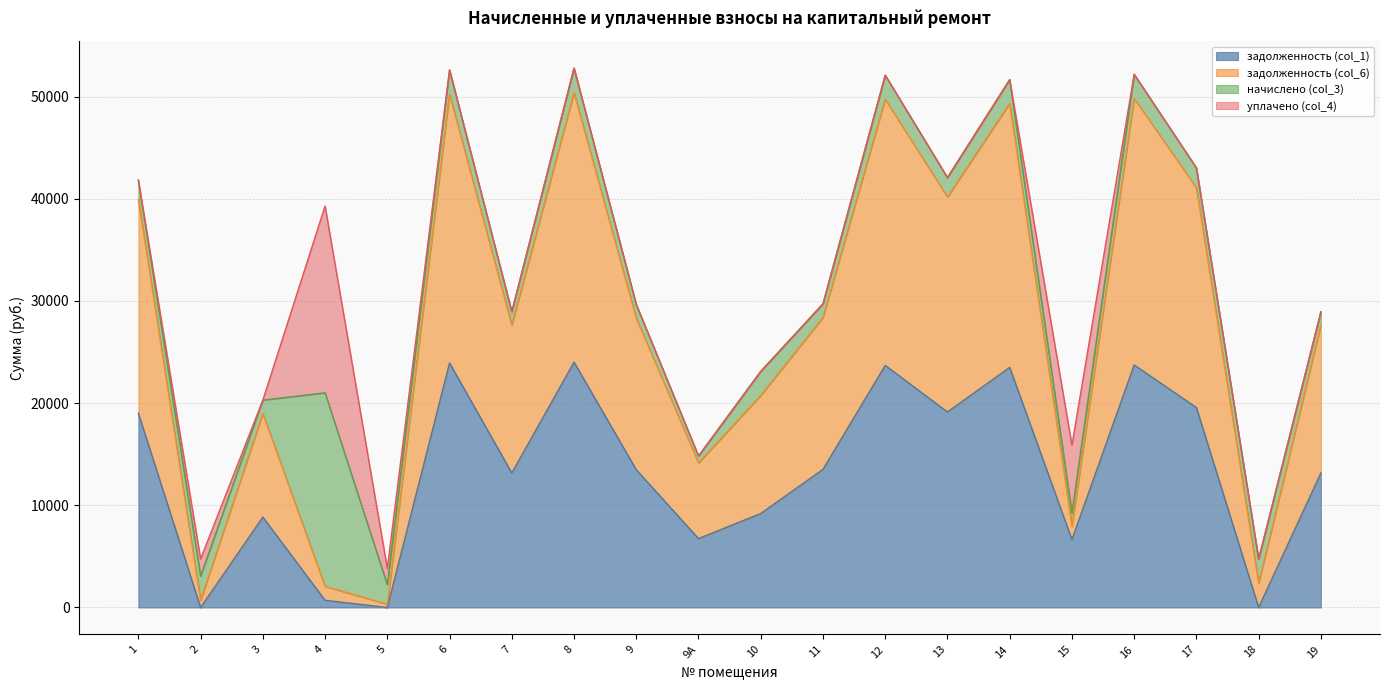

True or false: задолженность (col_1) has a value of 0.0 at 5.

False